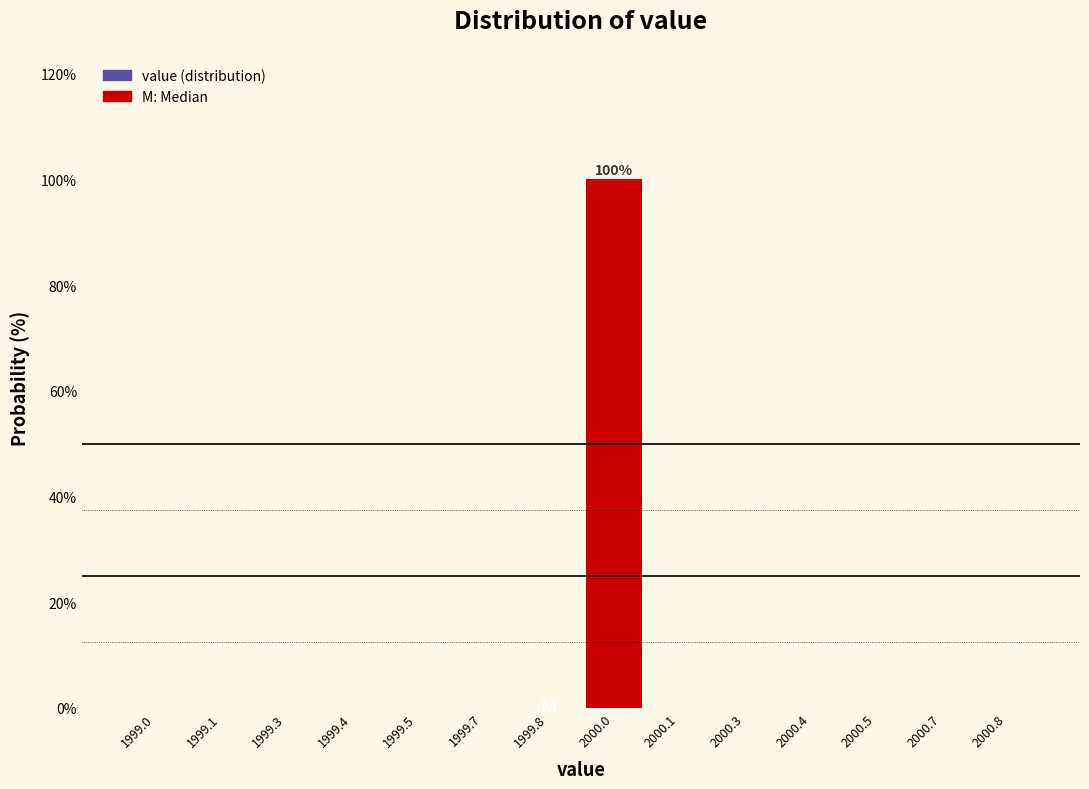

Reading left to right, extract all data points from this chart.

1999.0=0	1999.1=0	1999.3=0	1999.4=0	1999.5=0	1999.7=0	1999.8=0	2000.0=100	2000.1=0	2000.3=0	2000.4=0	2000.5=0	2000.7=0	2000.8=0